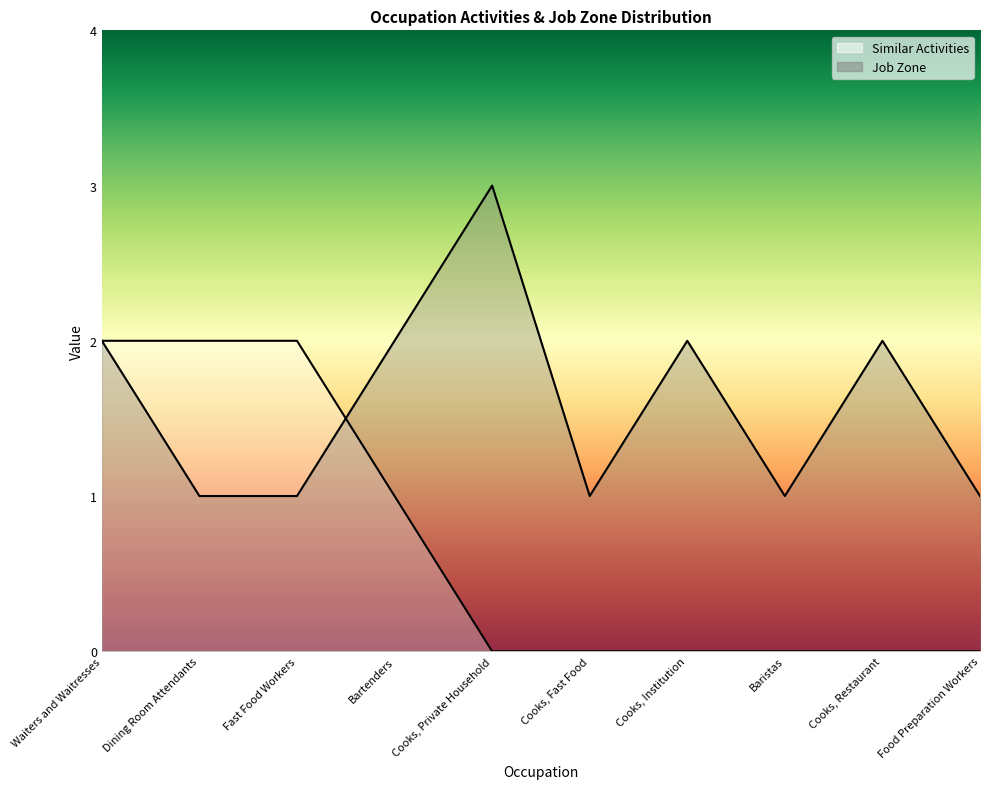

What is the label of the 4th point from the right?

Cooks, Institution